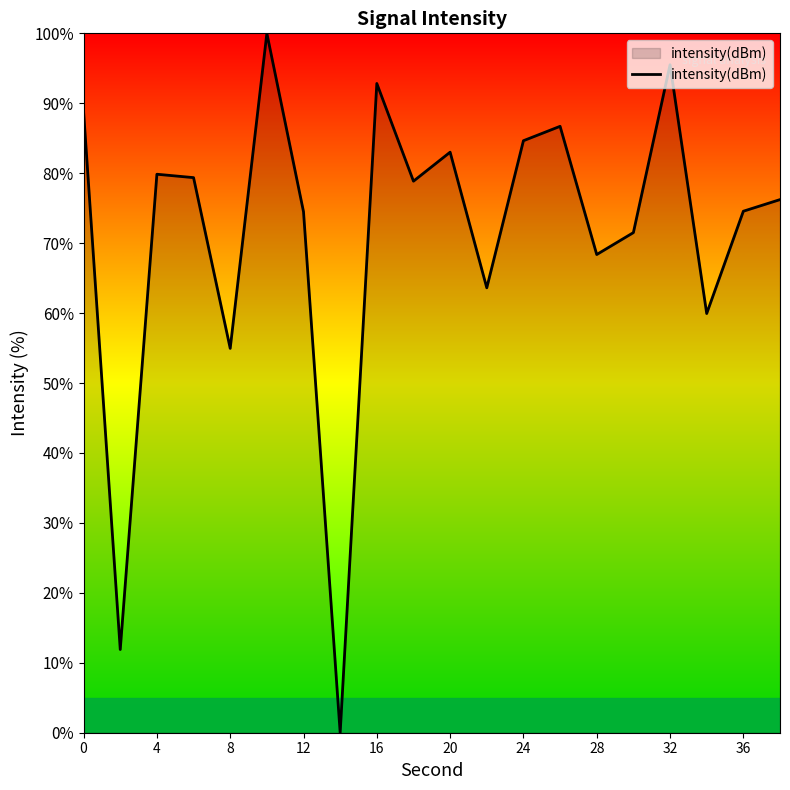

What is the difference between the second highest and second lowest values?

83.6